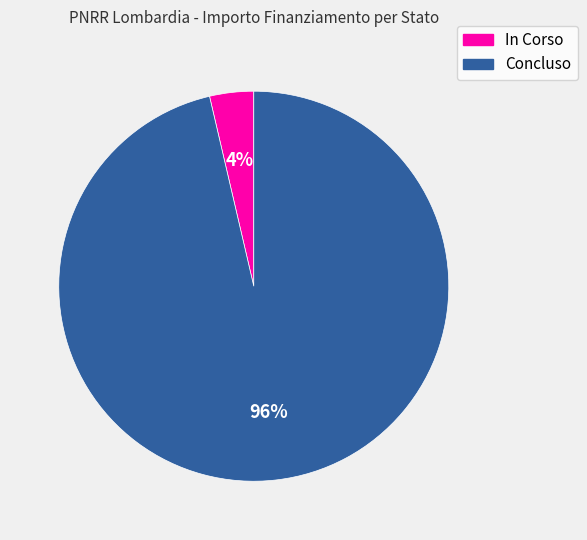

Is the sum of In Corso and Concluso greater than half?

Yes